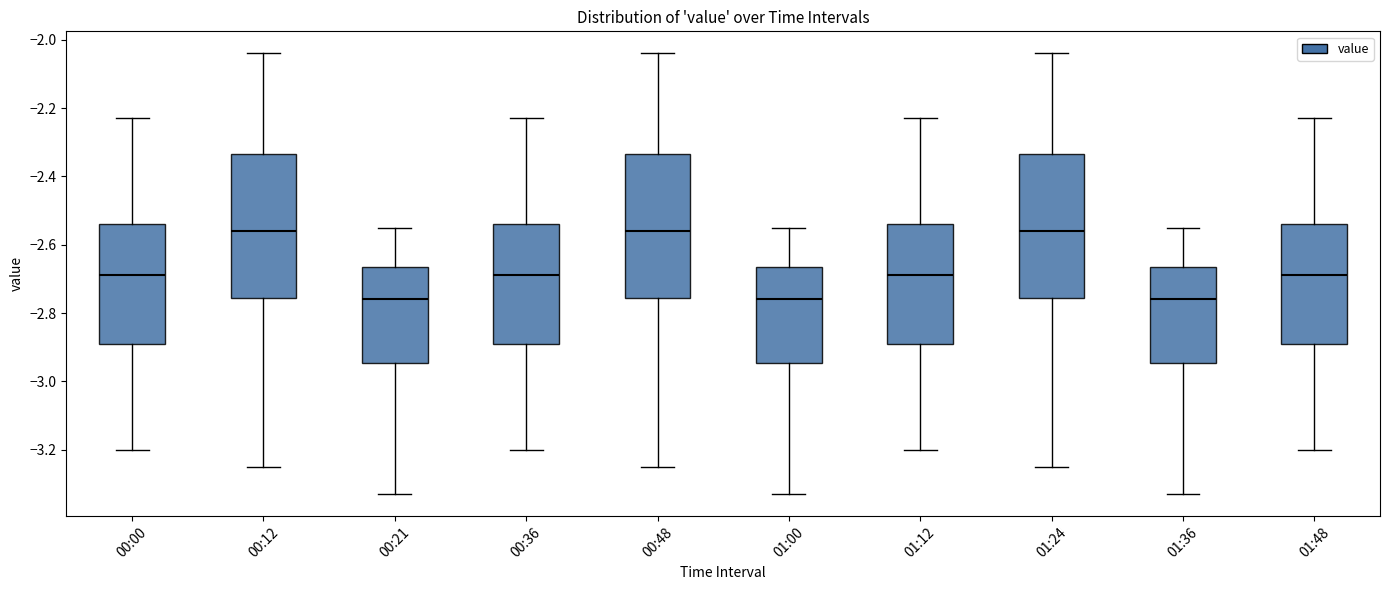

Where does the upper whisker of the box for 01:36 end on the y-axis? The values are not printed on the chart, so give them approximately, as read against the axis.

-2.54